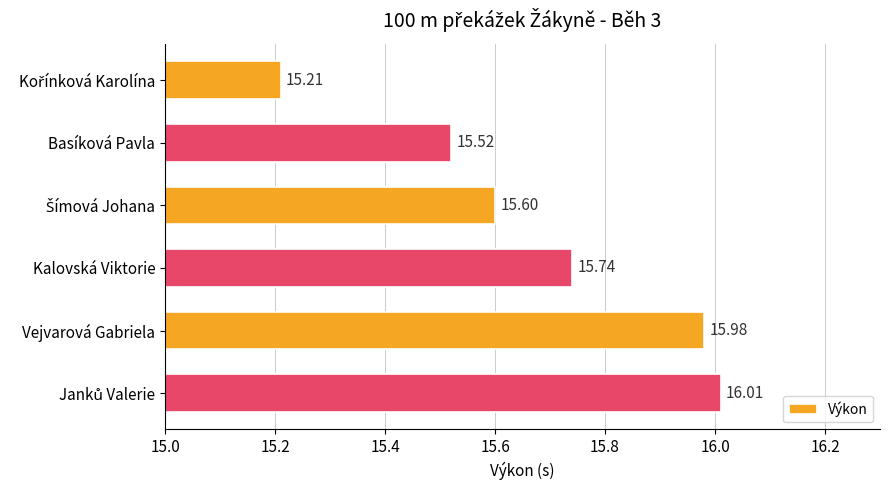

What is the greatest value displayed?

16.0